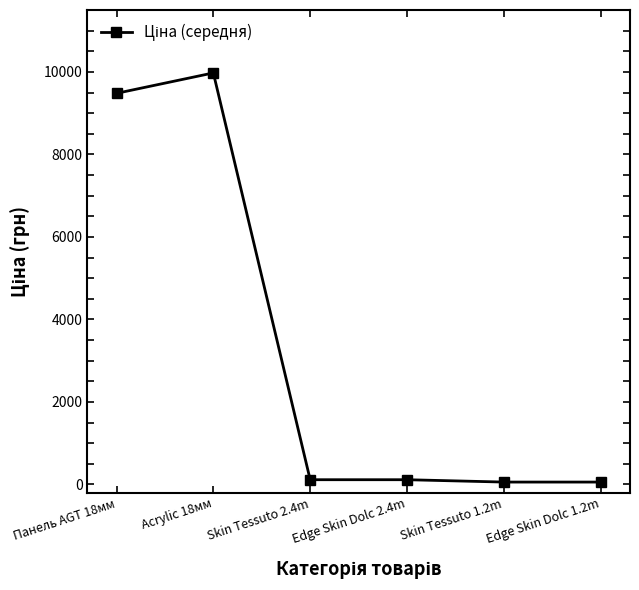

At which label is the value closest to 5016?

Панель AGT 18мм